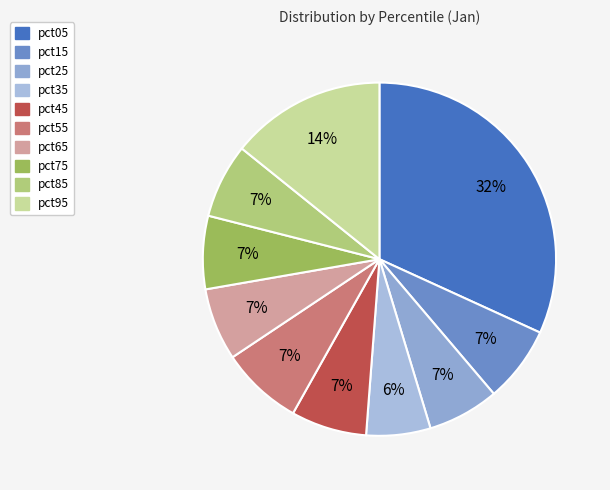

What percentage do pct85 and pct95 together represent?

21.0%